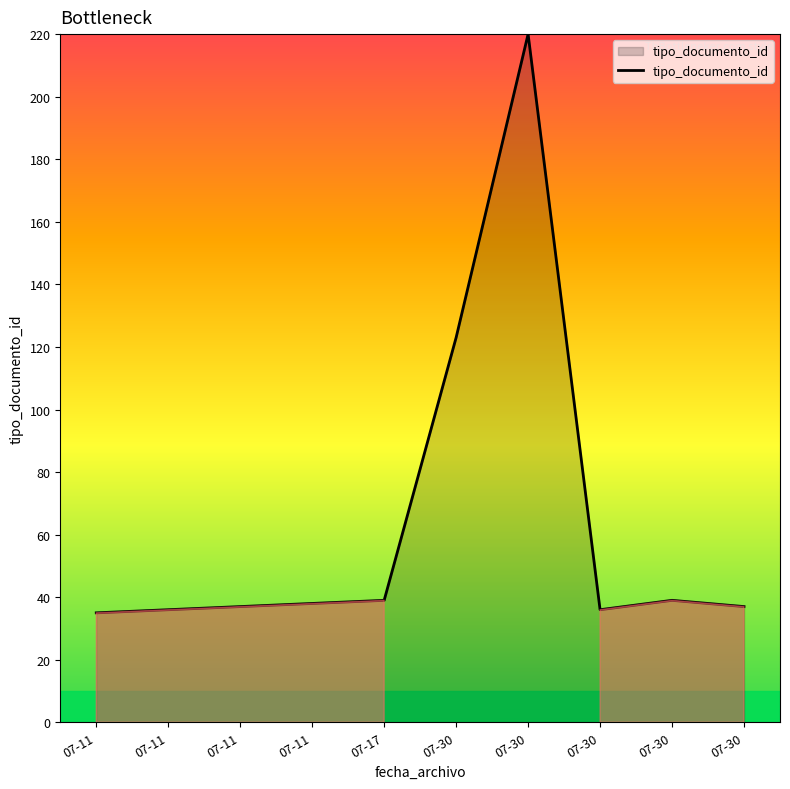

The value at 07-11 is 36. True or false?

True